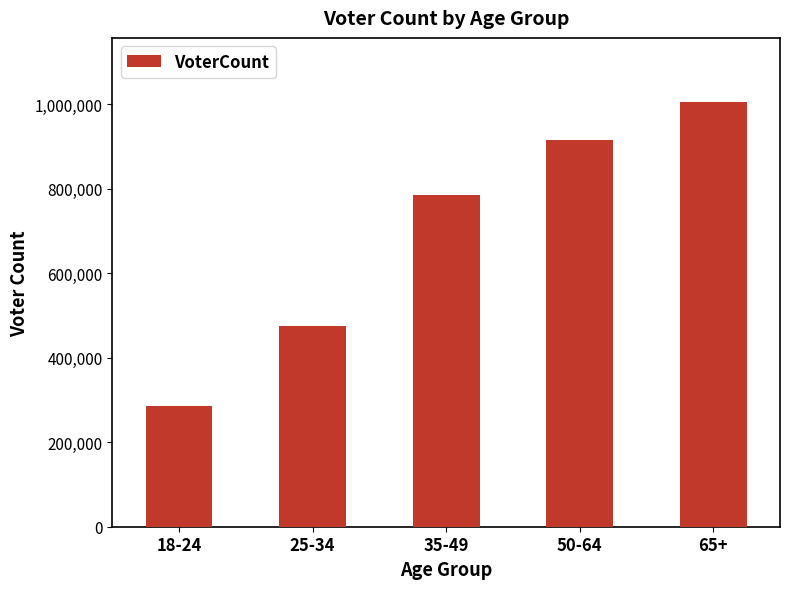

The chart shows a value of 475949 at 25-34. True or false?

True